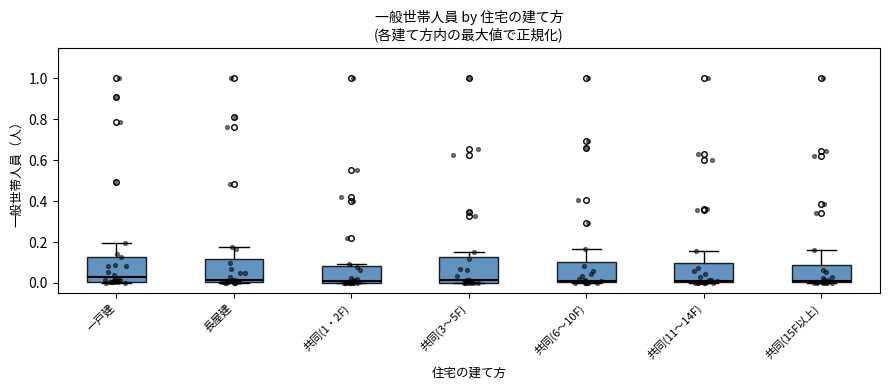

Where does the upper whisker of the box for 共同(11～14F) end on the y-axis? The values are not printed on the chart, so give them approximately, as read against the axis.

0.16